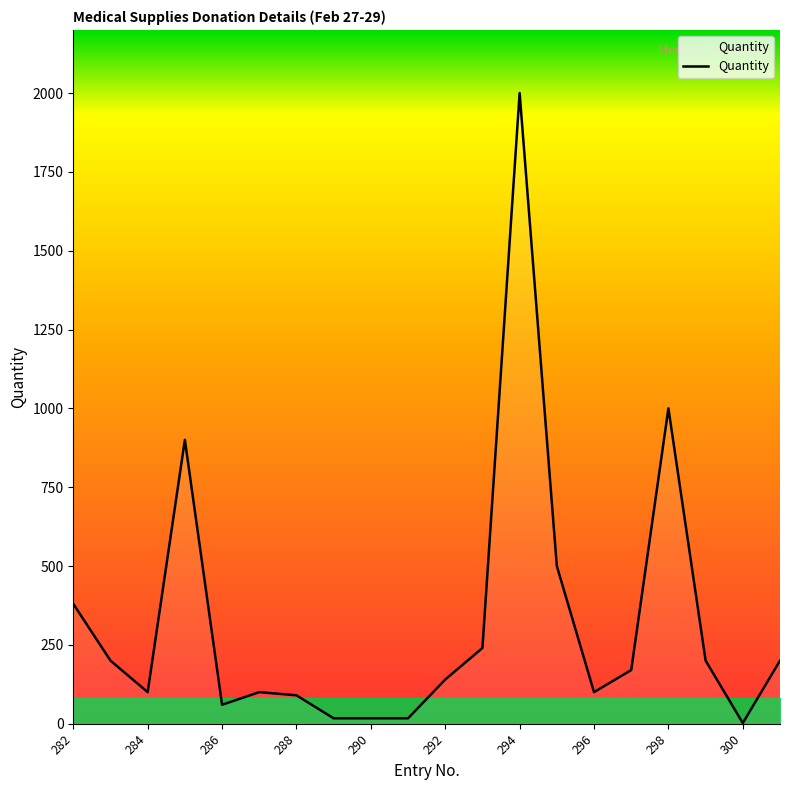

What is the difference between the maximum and minimum values?

1998